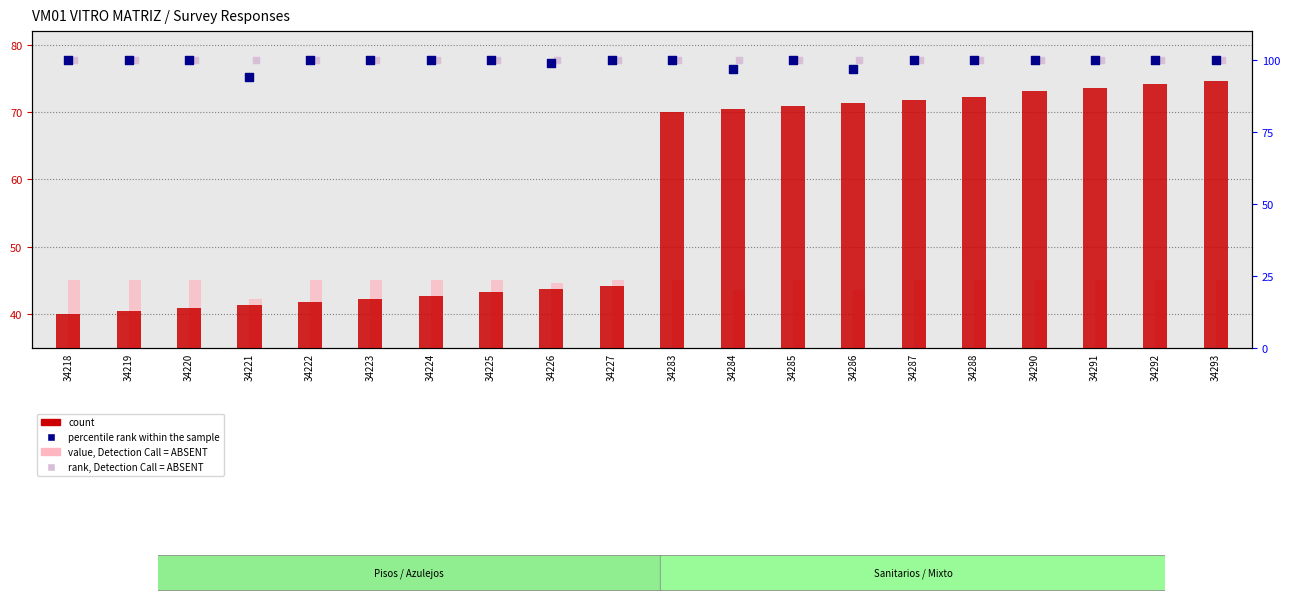

At which category is the sum across all series the highest?

34293